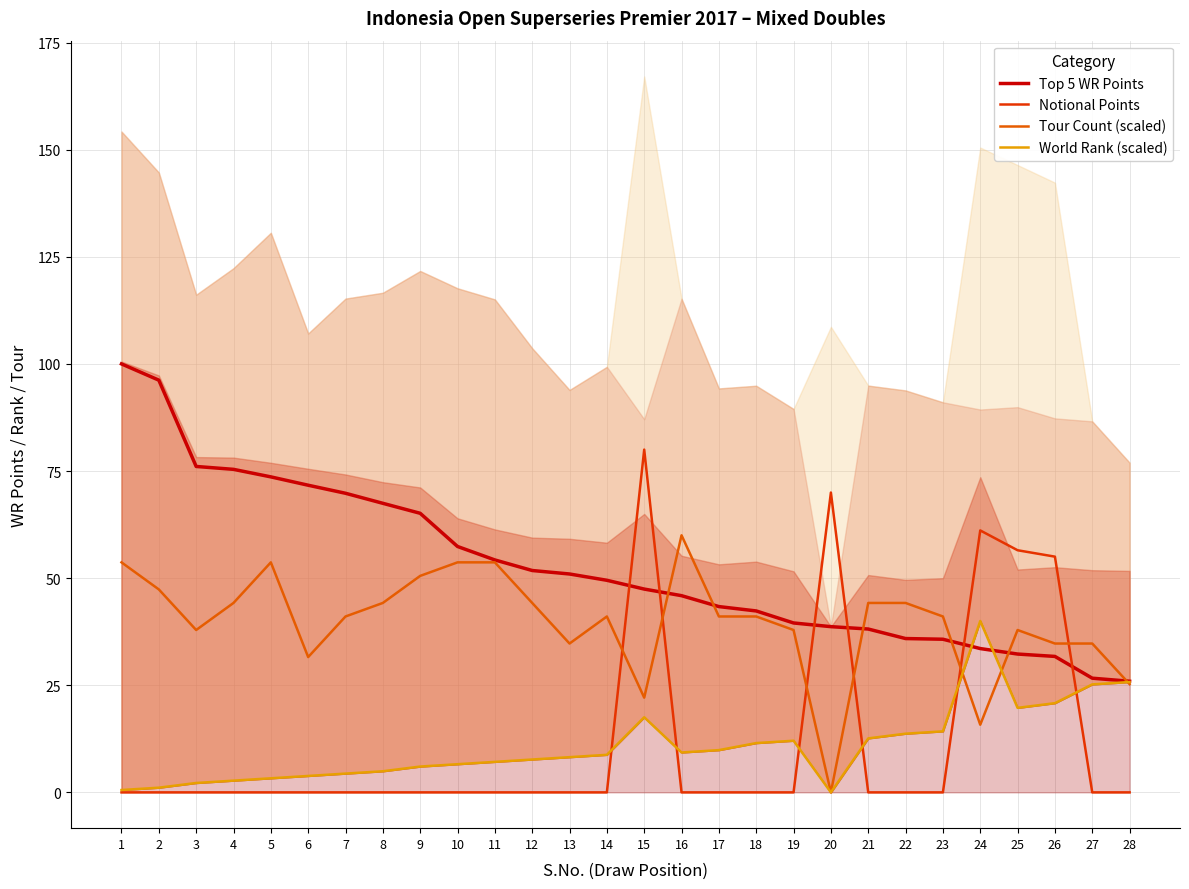

Between which two adjacent categories do World Rank (scaled) and Notional Points first intersect?

14 and 15